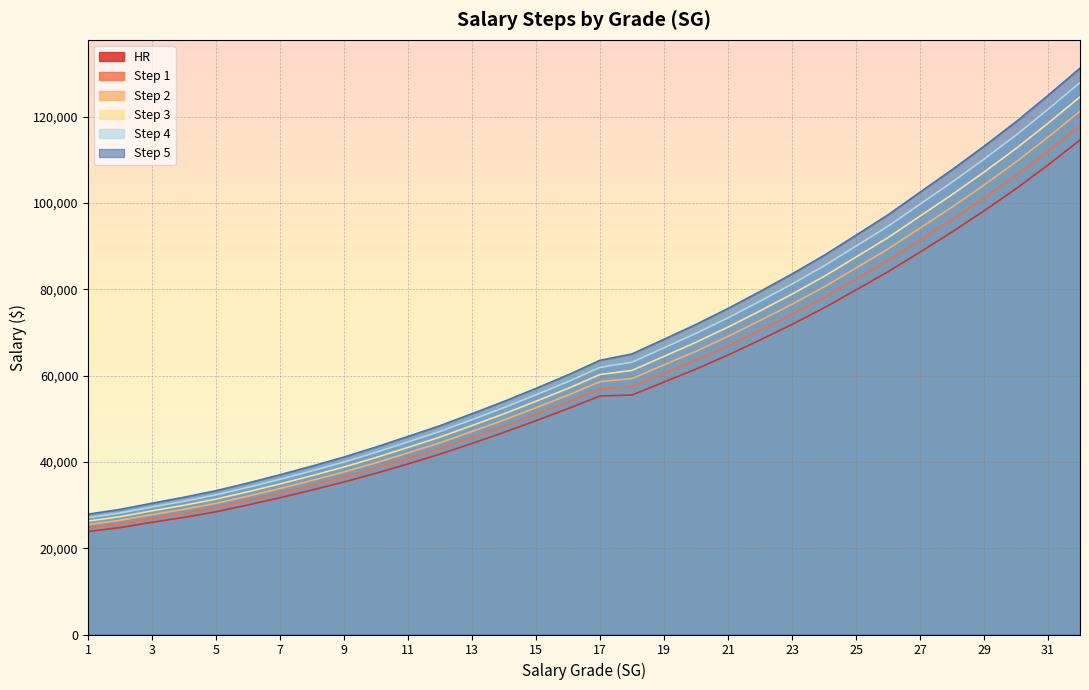

At which category is the sum across all series the highest?

32